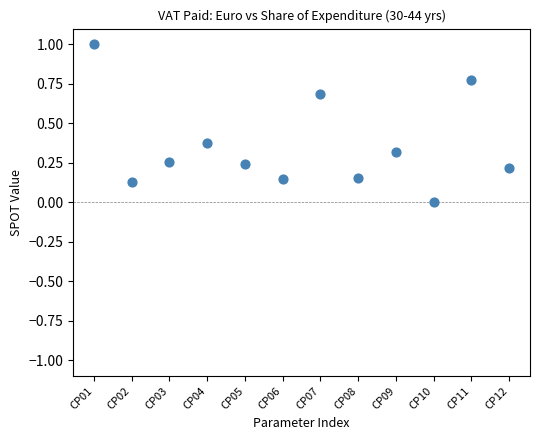

What is the range of Y values (max minus min)?

1.0